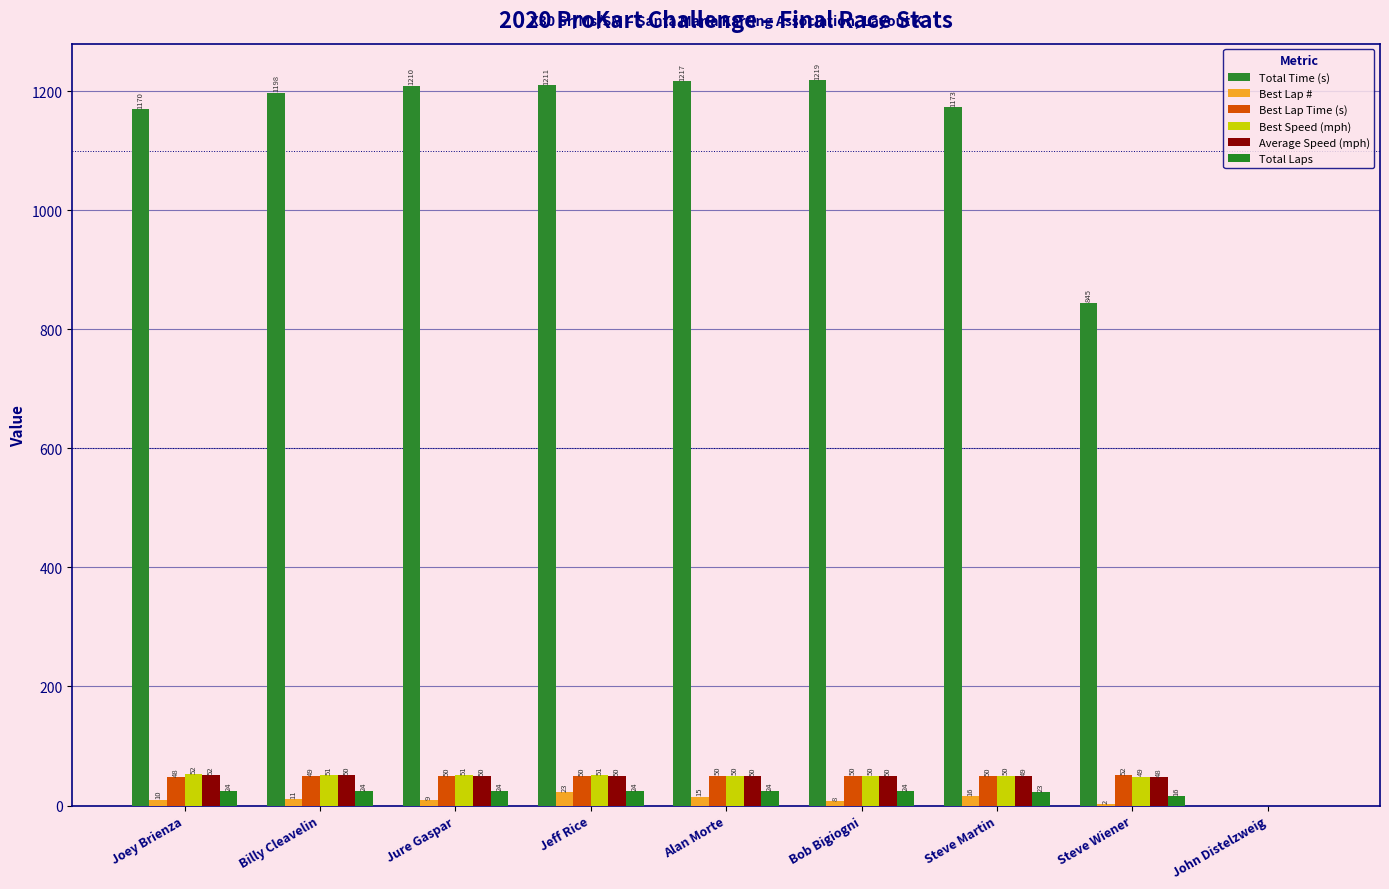

How many values in Best Speed (mph) are above zero?

8